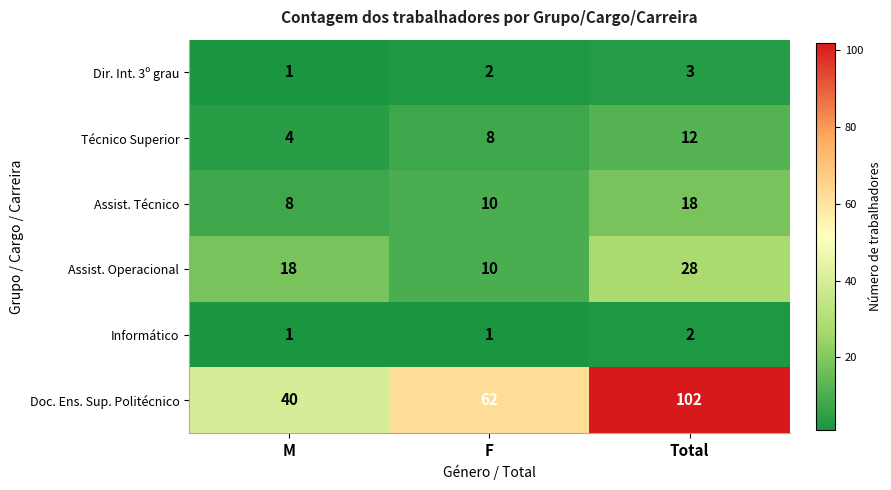

Is it true that Dir. Int. 3º grau equals 3 at Total?

True